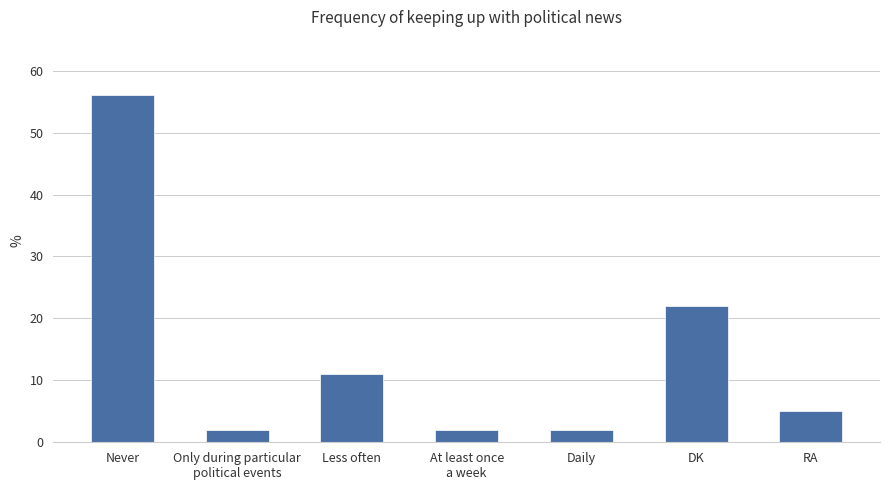

The chart shows a value of 4 at At least once
a week. True or false?

False